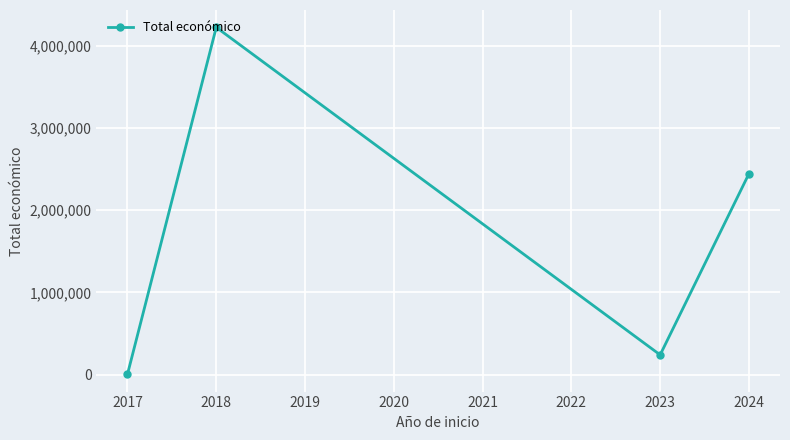

Is it true that the value at 2018 is 4226219?

True